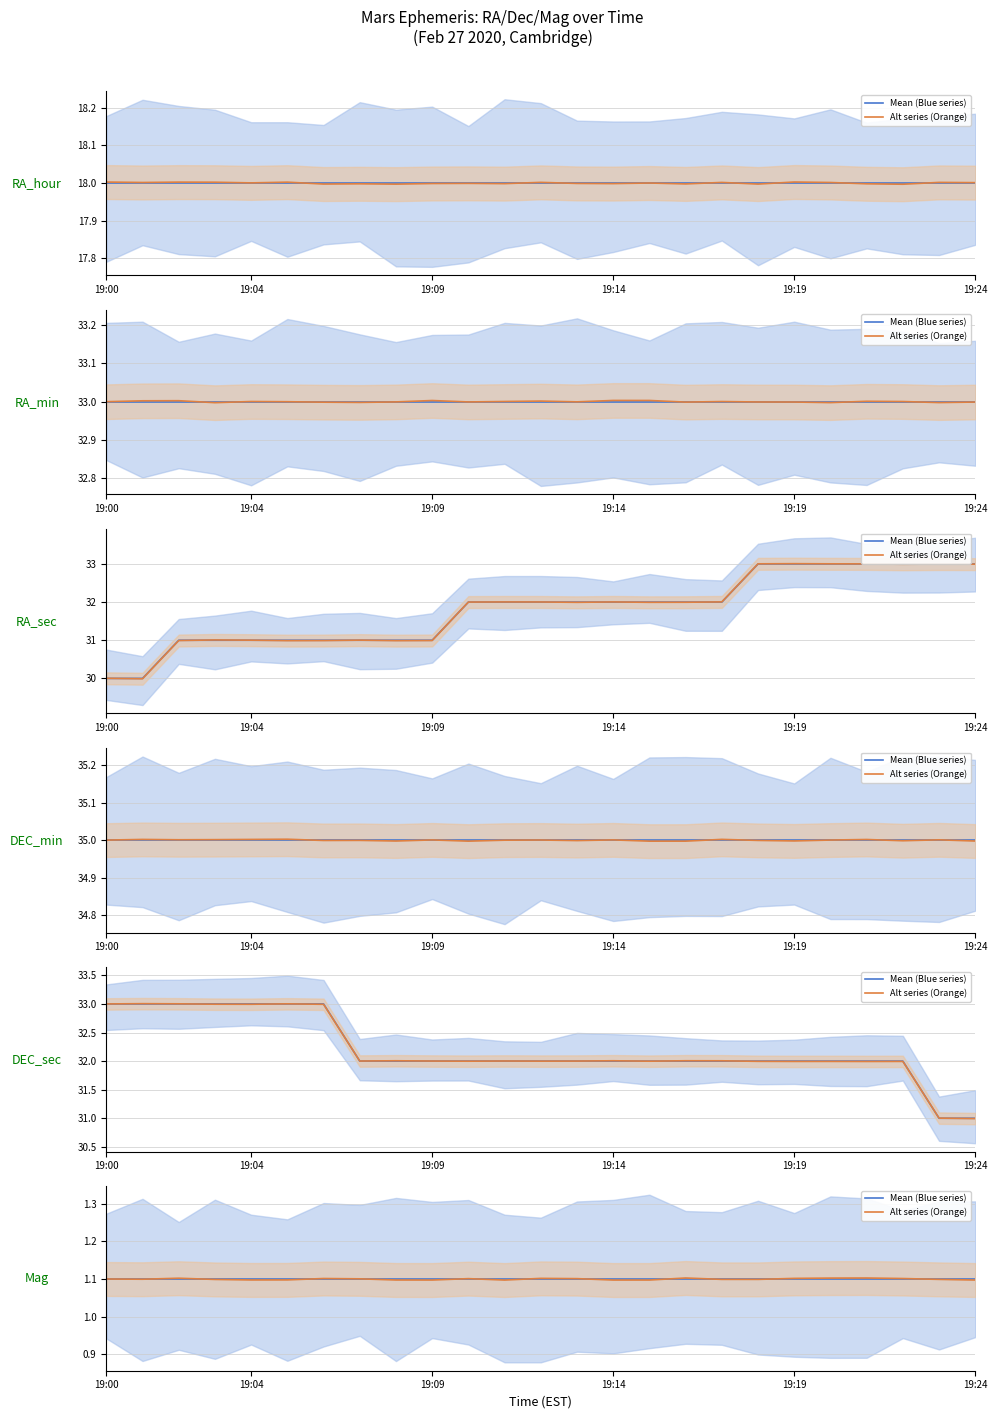

What is the sum of all Mean (Blue series) values?

27.5